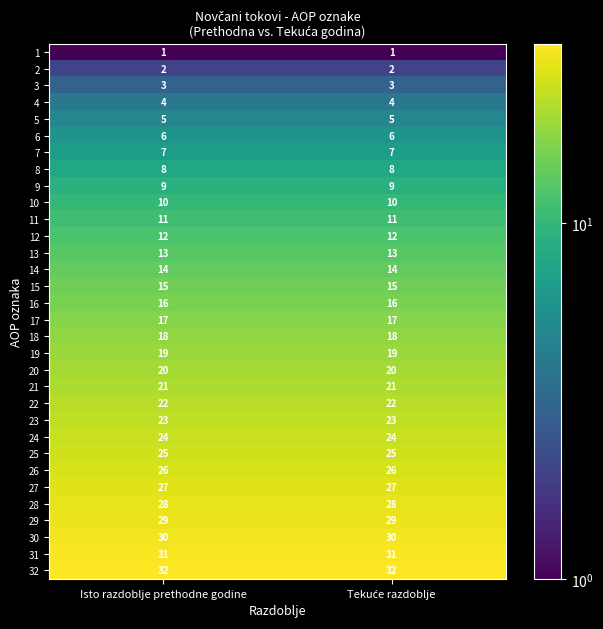

What is the spread (max minus min) of values at Isto razdoblje prethodne godine?

31